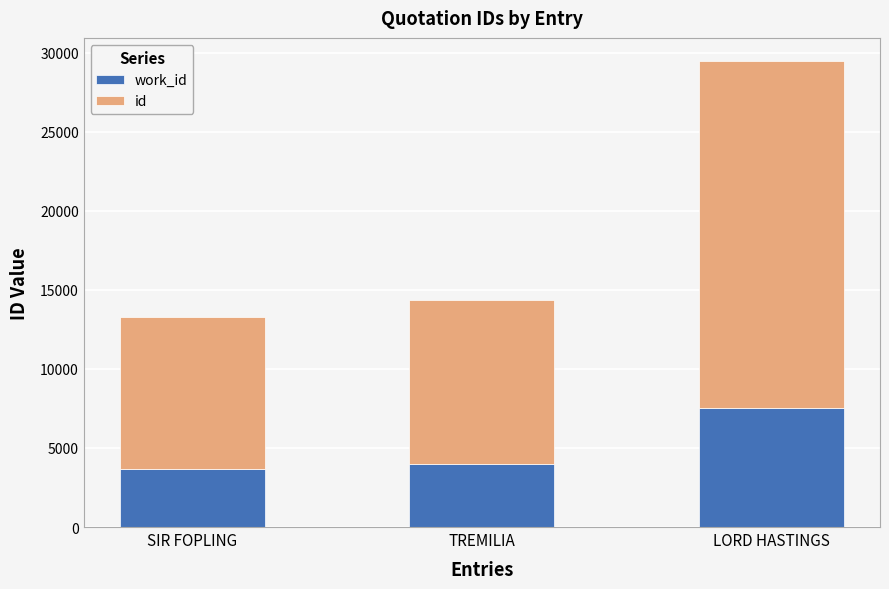

What is the total value across all series at LORD HASTINGS?

29459